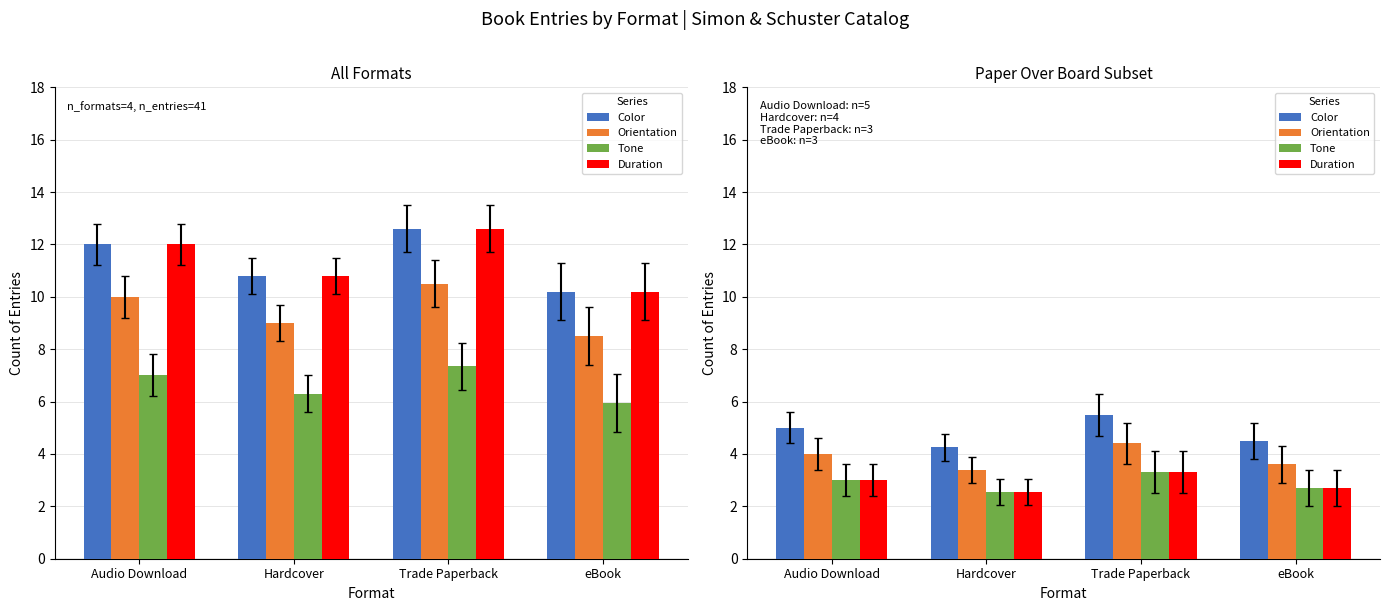

At which label does Orientation first exceed 4?

Trade Paperback